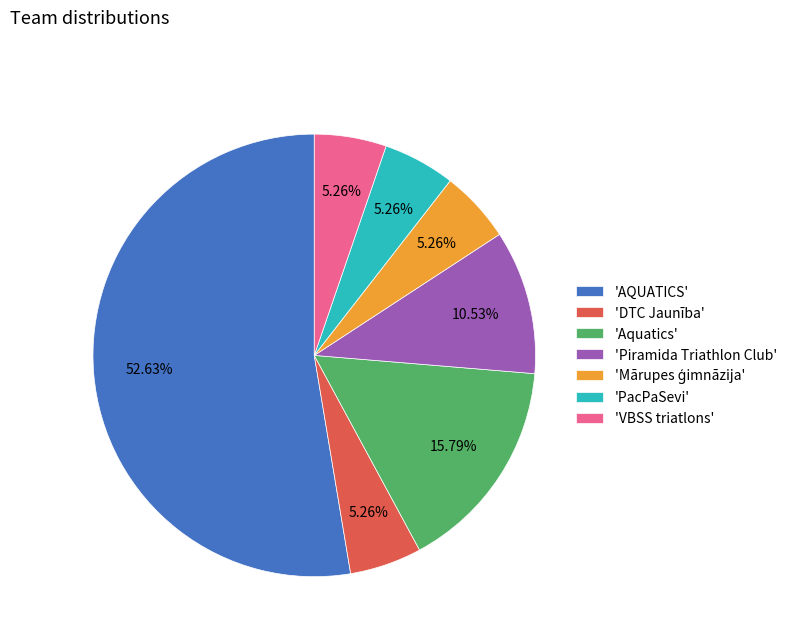

Combined, do 'DTC Jaunība' and 'Aquatics' account for over 50%?

No